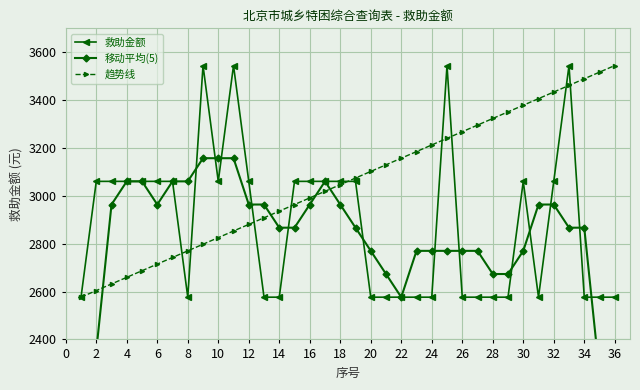

True or false: 救助金额 has more than 2 points higher than both neighbors.

True